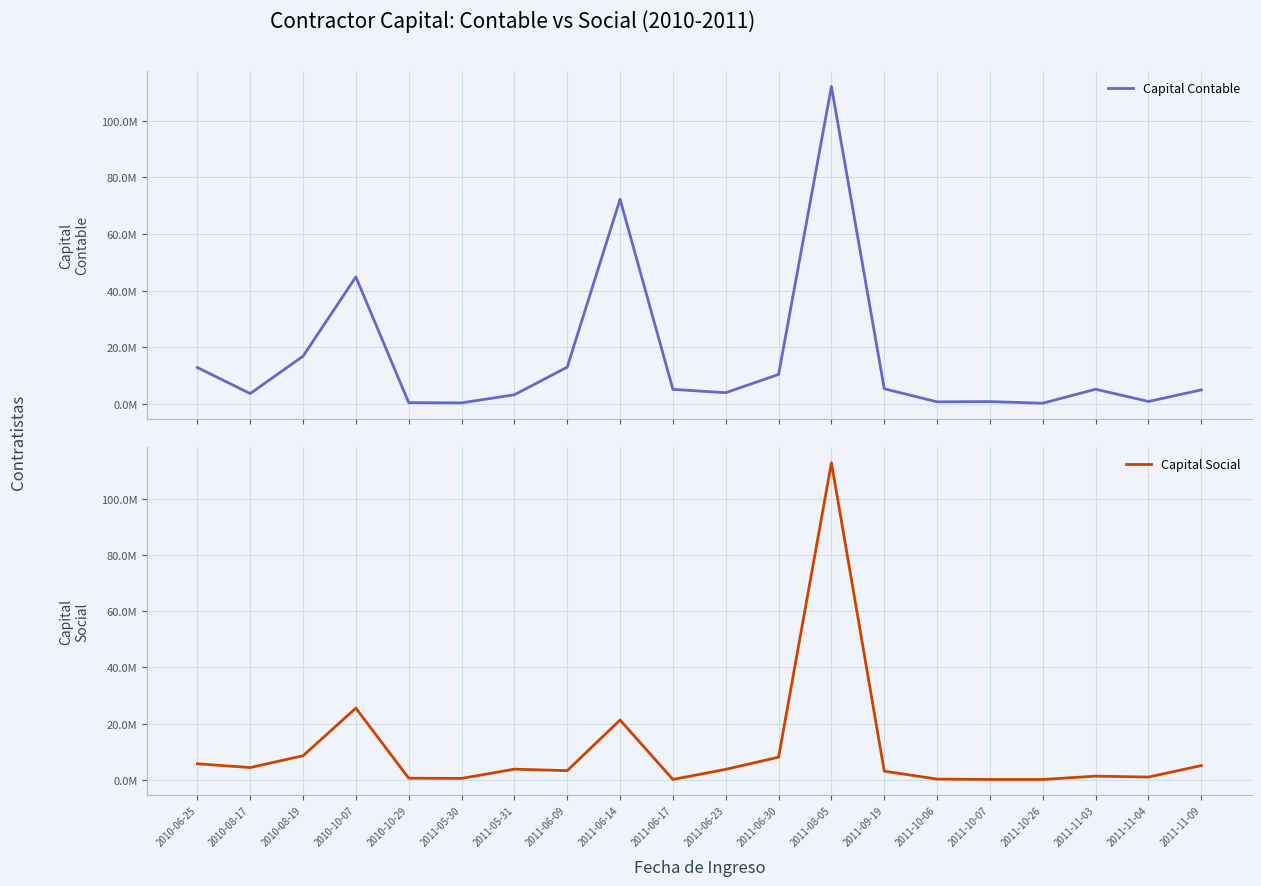

At which category is the sum across all series the highest?

2011-08-05